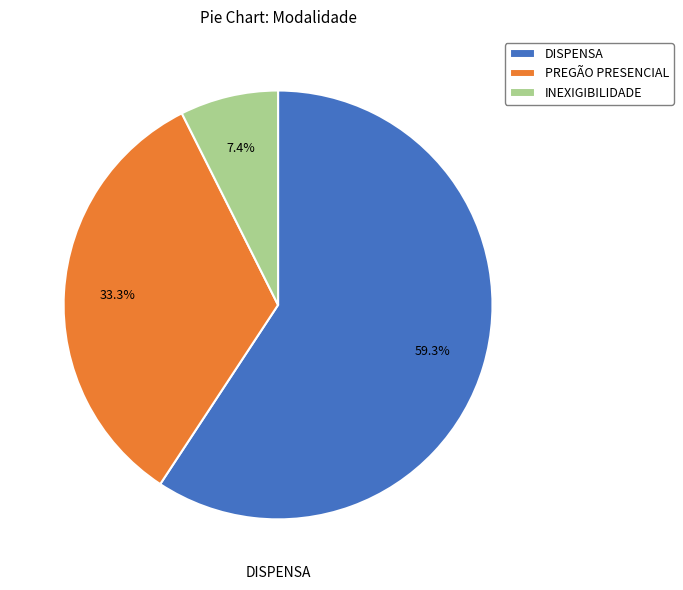

True or false: PREGÃO PRESENCIAL accounts for 33% of the total.

True